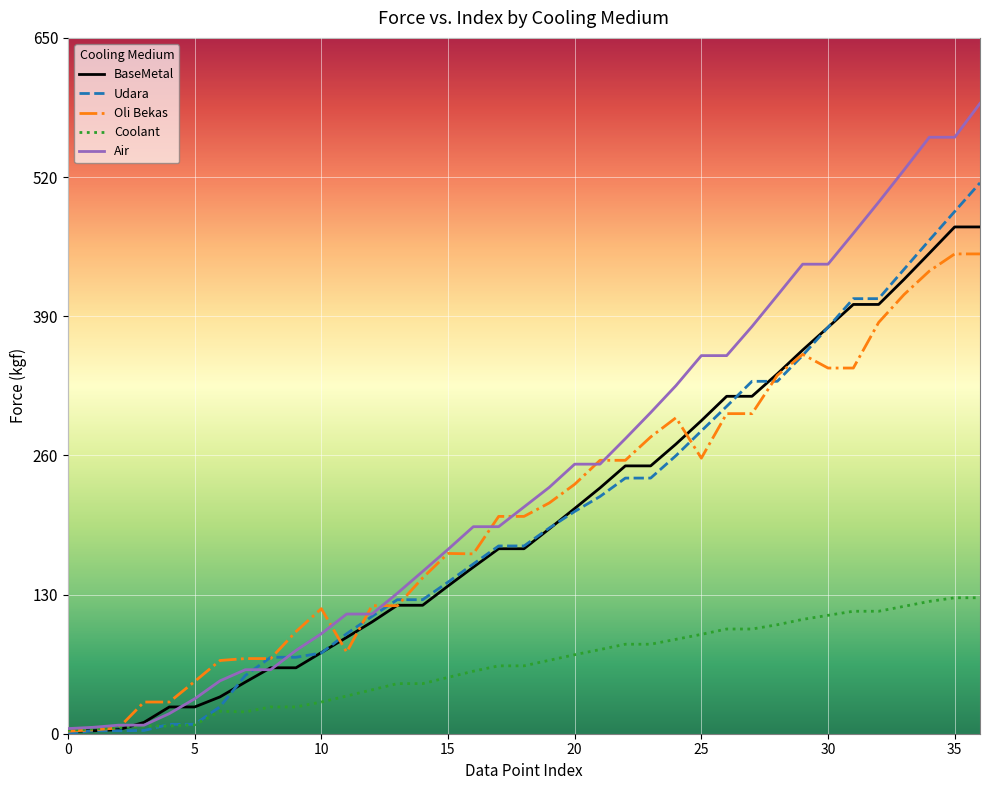

Which series has the largest total across all categories?

Air